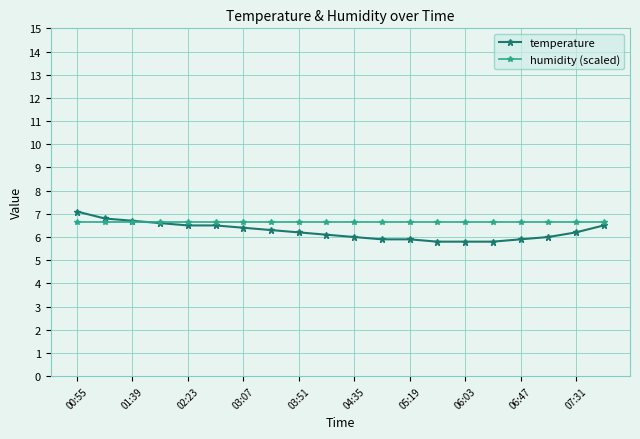

What is the minimum value shown in the chart?

5.8